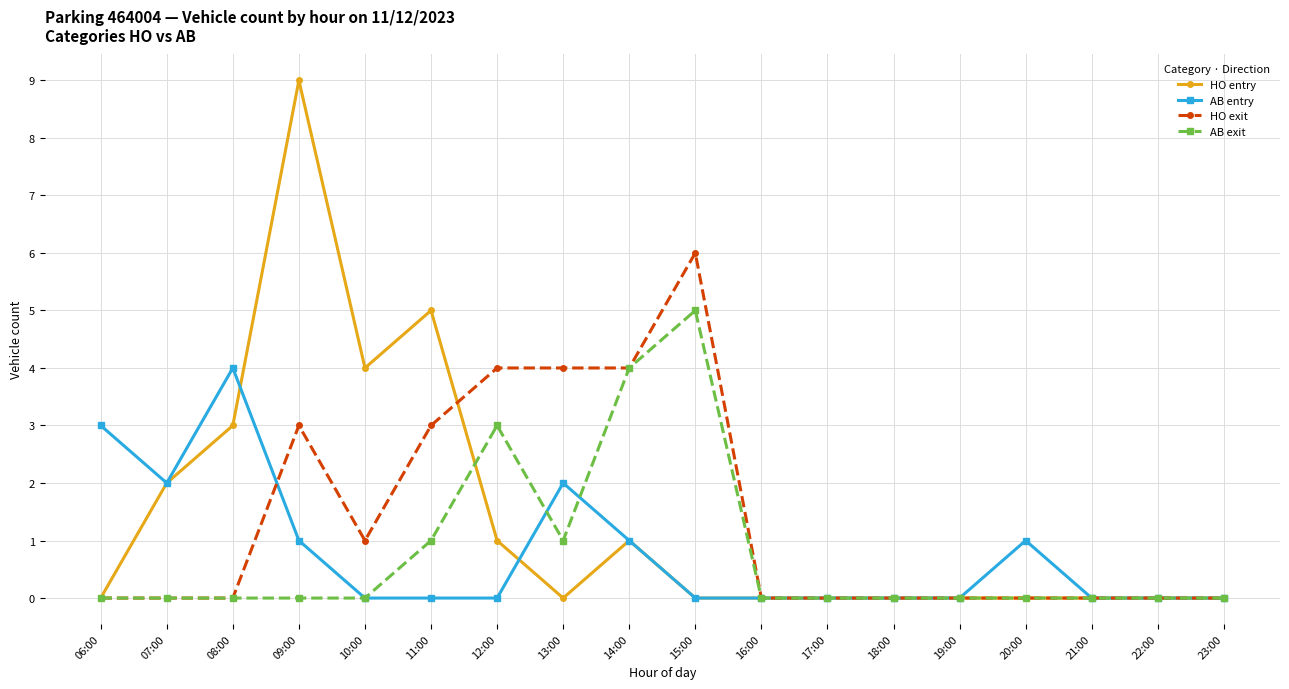

Reading right to left, list all the values displayed in this chart.

HO entry: 23:00=0	22:00=0	21:00=0	20:00=0	19:00=0	18:00=0	17:00=0	16:00=0	15:00=0	14:00=1	13:00=0	12:00=1	11:00=5	10:00=4	09:00=9	08:00=3	07:00=2	06:00=0
AB entry: 23:00=0	22:00=0	21:00=0	20:00=1	19:00=0	18:00=0	17:00=0	16:00=0	15:00=0	14:00=1	13:00=2	12:00=0	11:00=0	10:00=0	09:00=1	08:00=4	07:00=2	06:00=3
HO exit: 23:00=0	22:00=0	21:00=0	20:00=0	19:00=0	18:00=0	17:00=0	16:00=0	15:00=6	14:00=4	13:00=4	12:00=4	11:00=3	10:00=1	09:00=3	08:00=0	07:00=0	06:00=0
AB exit: 23:00=0	22:00=0	21:00=0	20:00=0	19:00=0	18:00=0	17:00=0	16:00=0	15:00=5	14:00=4	13:00=1	12:00=3	11:00=1	10:00=0	09:00=0	08:00=0	07:00=0	06:00=0